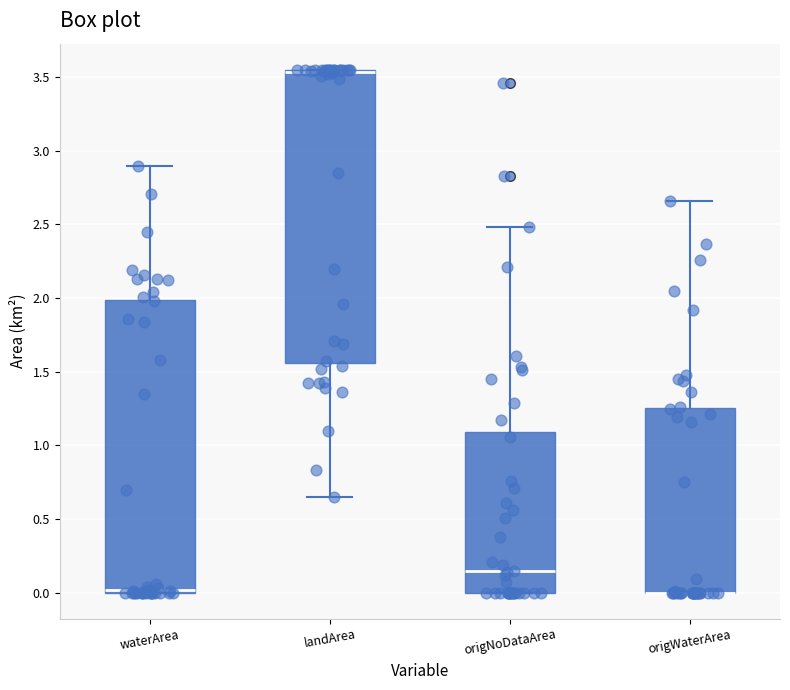

Reading left to right, transcribe this box plot: for each box, give where its median line is, the range the box spans, and where its two whiskers end, as read against the y-axis. The values are not printed on the chart, so give them approximately, as read against the axis.

waterArea: median 0.00 (drawn on the box's lower edge), box 0.00 to 2.00, whiskers 0.00 to 2.90
landArea: median 3.55 (drawn on the box's upper edge), box 1.55 to 3.55, whiskers 0.65 to 3.55
origNoDataArea: median 0.15, box 0.00 to 1.10, whiskers 0.00 to 2.50
origWaterArea: median 0.00 (drawn on the box's lower edge), box 0.00 to 1.25, whiskers 0.00 to 2.65